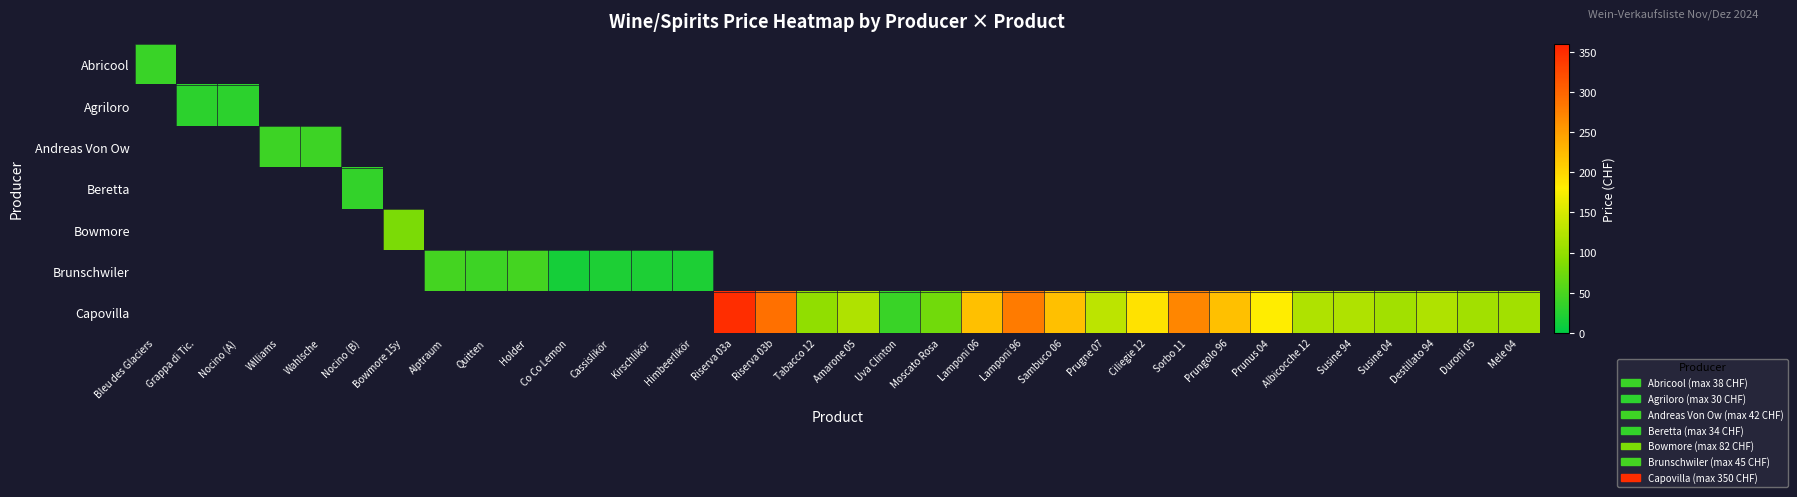

Reading left to right, what are all the values shown in this chart?

Abricool: Bleu des Glaciers=38	Grappa di Tic.=0	Nocino (A)=0	Williams=0	Wahlsche=0	Nocino (B)=0	Bowmore 15y=0	Alptraum=0	Quitten=0	Holder=0	Co Co Lemon=0	Cassislikör=0	Kirschlikör=0	Himbeerlikör=0	Riserva 03a=0	Riserva 03b=0	Tabacco 12=0	Amarone 05=0	Uva Clinton=0	Moscato Rosa=0	Lamponi 06=0	Lamponi 96=0	Sambuco 06=0	Prugne 07=0	Ciliegie 12=0	Sorbo 11=0	Prungolo 96=0	Prunus 04=0	Albicocche 12=0	Susine 94=0	Susine 04=0	Destillato 94=0	Duroni 05=0	Mele 04=0
Agriloro: Bleu des Glaciers=0	Grappa di Tic.=30	Nocino (A)=30	Williams=0	Wahlsche=0	Nocino (B)=0	Bowmore 15y=0	Alptraum=0	Quitten=0	Holder=0	Co Co Lemon=0	Cassislikör=0	Kirschlikör=0	Himbeerlikör=0	Riserva 03a=0	Riserva 03b=0	Tabacco 12=0	Amarone 05=0	Uva Clinton=0	Moscato Rosa=0	Lamponi 06=0	Lamponi 96=0	Sambuco 06=0	Prugne 07=0	Ciliegie 12=0	Sorbo 11=0	Prungolo 96=0	Prunus 04=0	Albicocche 12=0	Susine 94=0	Susine 04=0	Destillato 94=0	Duroni 05=0	Mele 04=0
Andreas Von Ow: Bleu des Glaciers=0	Grappa di Tic.=0	Nocino (A)=0	Williams=42	Wahlsche=42	Nocino (B)=0	Bowmore 15y=0	Alptraum=0	Quitten=0	Holder=0	Co Co Lemon=0	Cassislikör=0	Kirschlikör=0	Himbeerlikör=0	Riserva 03a=0	Riserva 03b=0	Tabacco 12=0	Amarone 05=0	Uva Clinton=0	Moscato Rosa=0	Lamponi 06=0	Lamponi 96=0	Sambuco 06=0	Prugne 07=0	Ciliegie 12=0	Sorbo 11=0	Prungolo 96=0	Prunus 04=0	Albicocche 12=0	Susine 94=0	Susine 04=0	Destillato 94=0	Duroni 05=0	Mele 04=0
Beretta: Bleu des Glaciers=0	Grappa di Tic.=0	Nocino (A)=0	Williams=0	Wahlsche=0	Nocino (B)=34	Bowmore 15y=0	Alptraum=0	Quitten=0	Holder=0	Co Co Lemon=0	Cassislikör=0	Kirschlikör=0	Himbeerlikör=0	Riserva 03a=0	Riserva 03b=0	Tabacco 12=0	Amarone 05=0	Uva Clinton=0	Moscato Rosa=0	Lamponi 06=0	Lamponi 96=0	Sambuco 06=0	Prugne 07=0	Ciliegie 12=0	Sorbo 11=0	Prungolo 96=0	Prunus 04=0	Albicocche 12=0	Susine 94=0	Susine 04=0	Destillato 94=0	Duroni 05=0	Mele 04=0
Bowmore: Bleu des Glaciers=0	Grappa di Tic.=0	Nocino (A)=0	Williams=0	Wahlsche=0	Nocino (B)=0	Bowmore 15y=82	Alptraum=0	Quitten=0	Holder=0	Co Co Lemon=0	Cassislikör=0	Kirschlikör=0	Himbeerlikör=0	Riserva 03a=0	Riserva 03b=0	Tabacco 12=0	Amarone 05=0	Uva Clinton=0	Moscato Rosa=0	Lamponi 06=0	Lamponi 96=0	Sambuco 06=0	Prugne 07=0	Ciliegie 12=0	Sorbo 11=0	Prungolo 96=0	Prunus 04=0	Albicocche 12=0	Susine 94=0	Susine 04=0	Destillato 94=0	Duroni 05=0	Mele 04=0
Brunschwiler: Bleu des Glaciers=0	Grappa di Tic.=0	Nocino (A)=0	Williams=0	Wahlsche=0	Nocino (B)=0	Bowmore 15y=0	Alptraum=45	Quitten=42	Holder=45	Co Co Lemon=15	Cassislikör=20	Kirschlikör=20	Himbeerlikör=20	Riserva 03a=0	Riserva 03b=0	Tabacco 12=0	Amarone 05=0	Uva Clinton=0	Moscato Rosa=0	Lamponi 06=0	Lamponi 96=0	Sambuco 06=0	Prugne 07=0	Ciliegie 12=0	Sorbo 11=0	Prungolo 96=0	Prunus 04=0	Albicocche 12=0	Susine 94=0	Susine 04=0	Destillato 94=0	Duroni 05=0	Mele 04=0
Capovilla: Bleu des Glaciers=0	Grappa di Tic.=0	Nocino (A)=0	Williams=0	Wahlsche=0	Nocino (B)=0	Bowmore 15y=0	Alptraum=0	Quitten=0	Holder=0	Co Co Lemon=0	Cassislikör=0	Kirschlikör=0	Himbeerlikör=0	Riserva 03a=350	Riserva 03b=290	Tabacco 12=98	Amarone 05=120	Uva Clinton=39	Moscato Rosa=75	Lamponi 06=220	Lamponi 96=280	Sambuco 06=220	Prugne 07=130	Ciliegie 12=190	Sorbo 11=270	Prungolo 96=220	Prunus 04=180	Albicocche 12=120	Susine 94=120	Susine 04=110	Destillato 94=120	Duroni 05=110	Mele 04=110